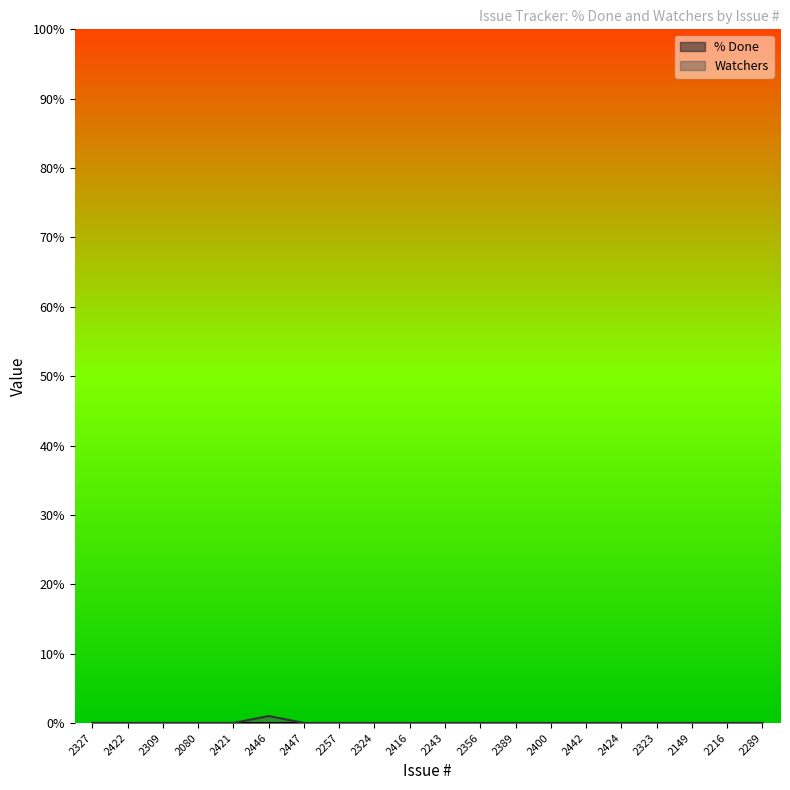

At which category does the chart reach its minimum across all series?

2327